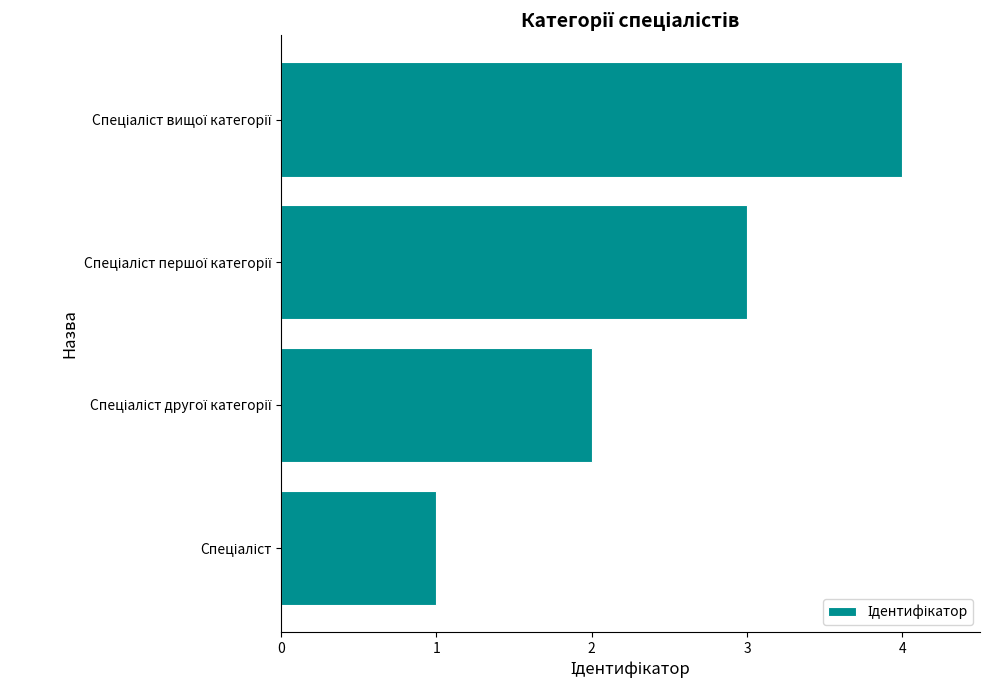

What is the difference between the maximum and minimum values?

3